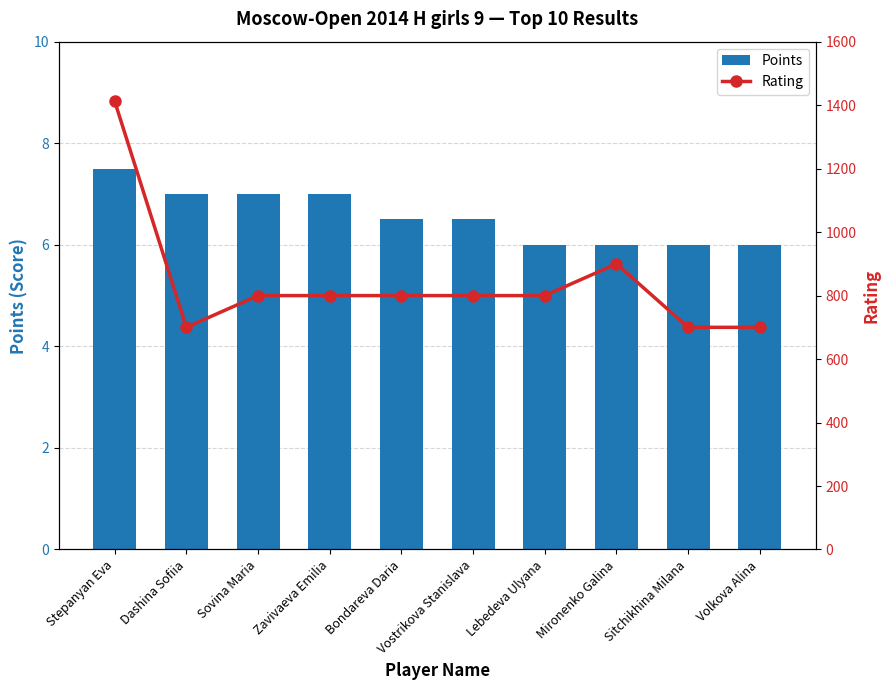

Rank the series by their maximum value, from highest to lowest.

Rating, Points